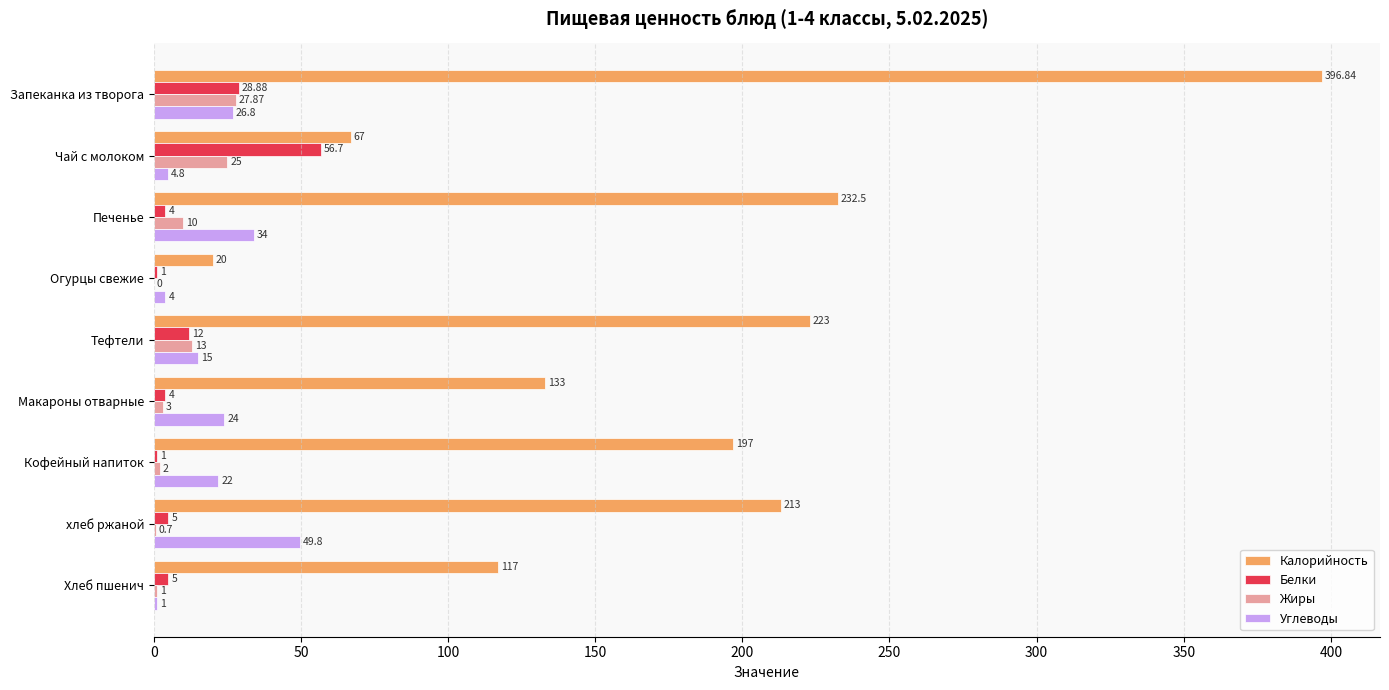

Between Чай с молоком and Макароны отварные, which series saw the biggest shift?

Калорийность